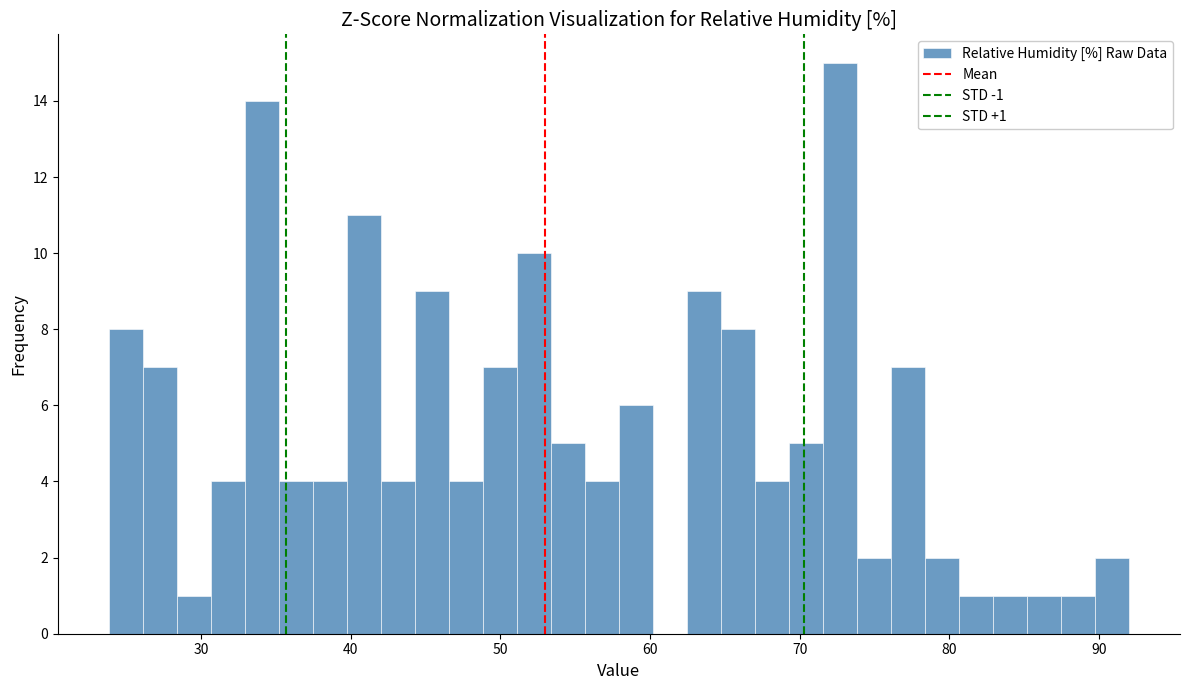

Around what value on the x-axis is the tallest bar? Give the approximate position of its centre, as read against the axis.

73